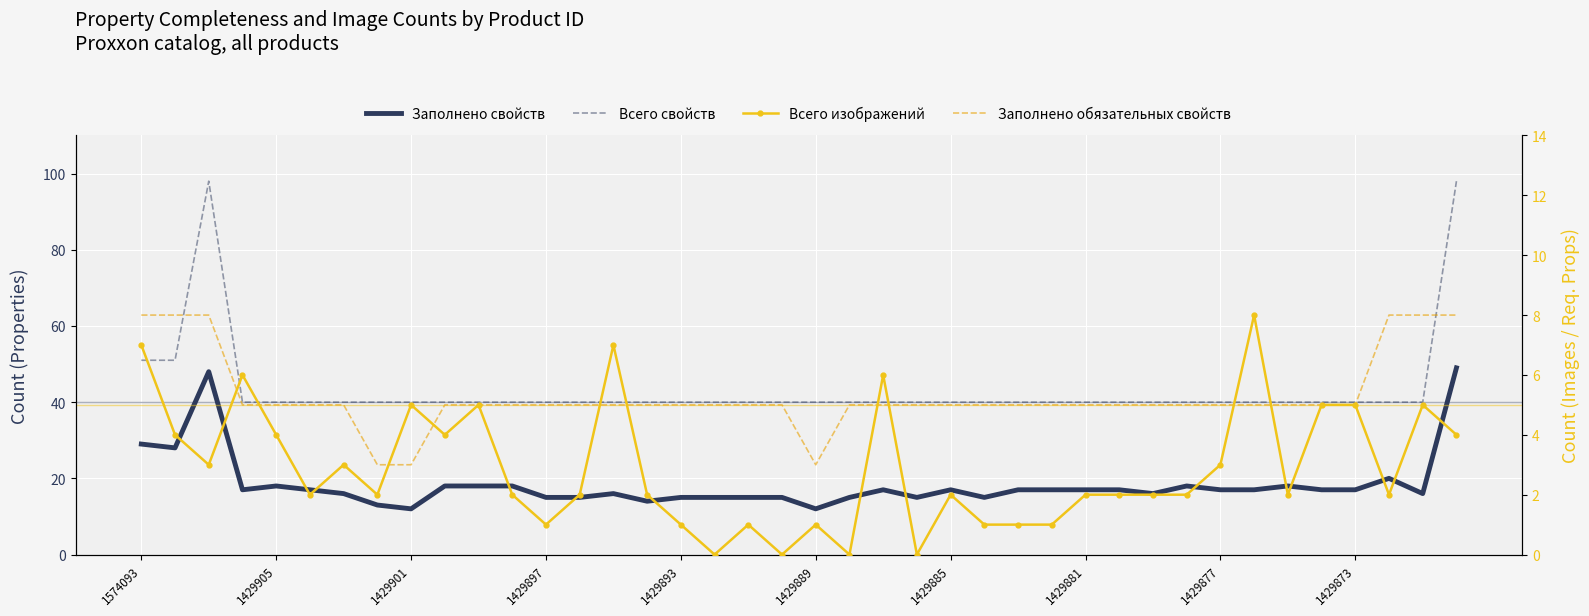

How many data points in Заполнено обязательных свойств are above 5?

6